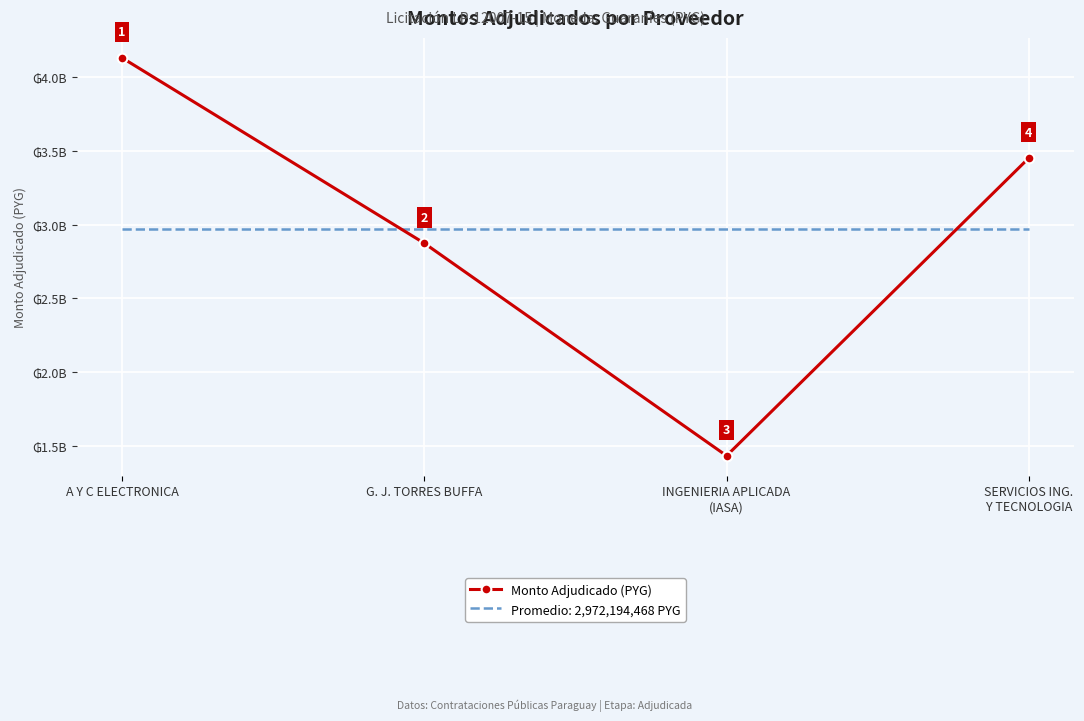

What is the maximum value shown in the chart?

4131895483